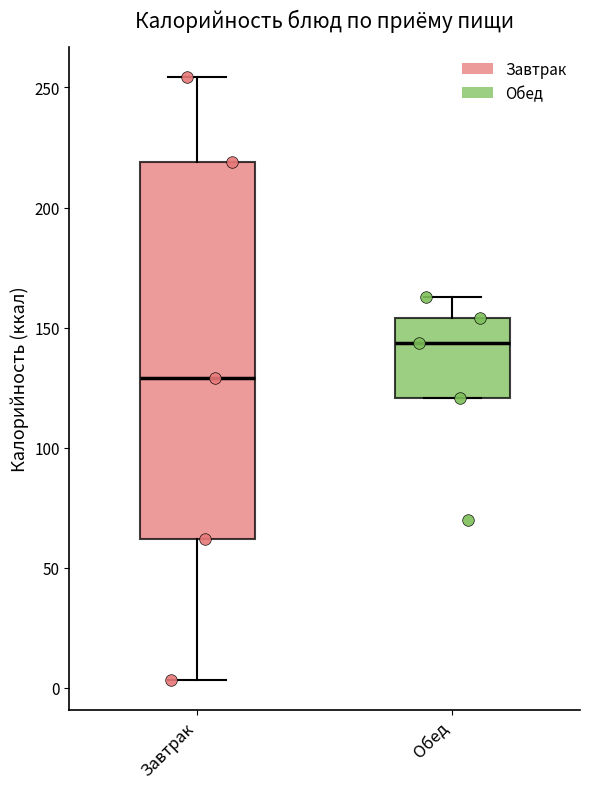

Where does the upper whisker of the box for Обед end on the y-axis? The values are not printed on the chart, so give them approximately, as read against the axis.

165